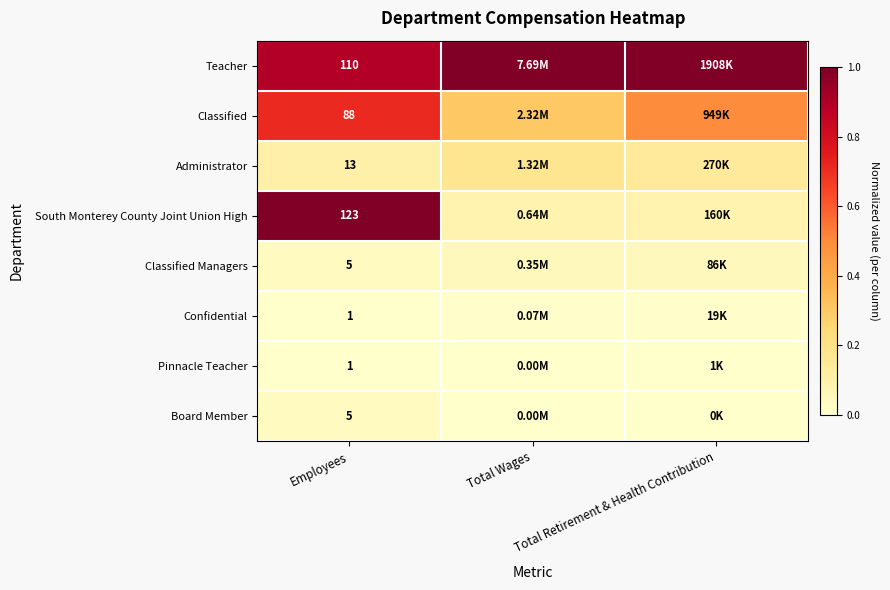

What value does the South Monterey County Joint Union High series have at Total Retirement & Health Contribution?

0.1